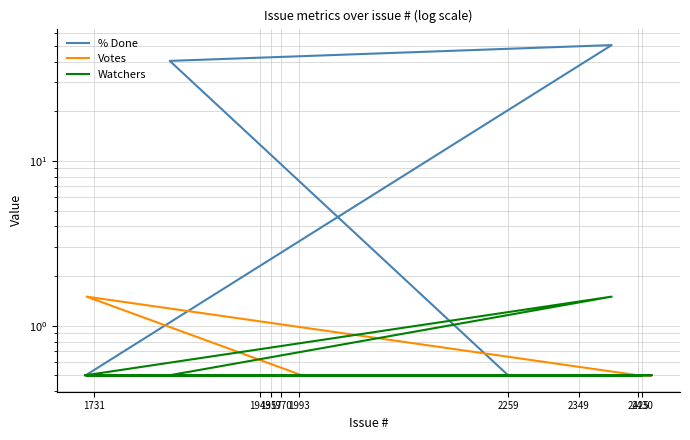

True or false: % Done has more than 1 interior local peaks.

False